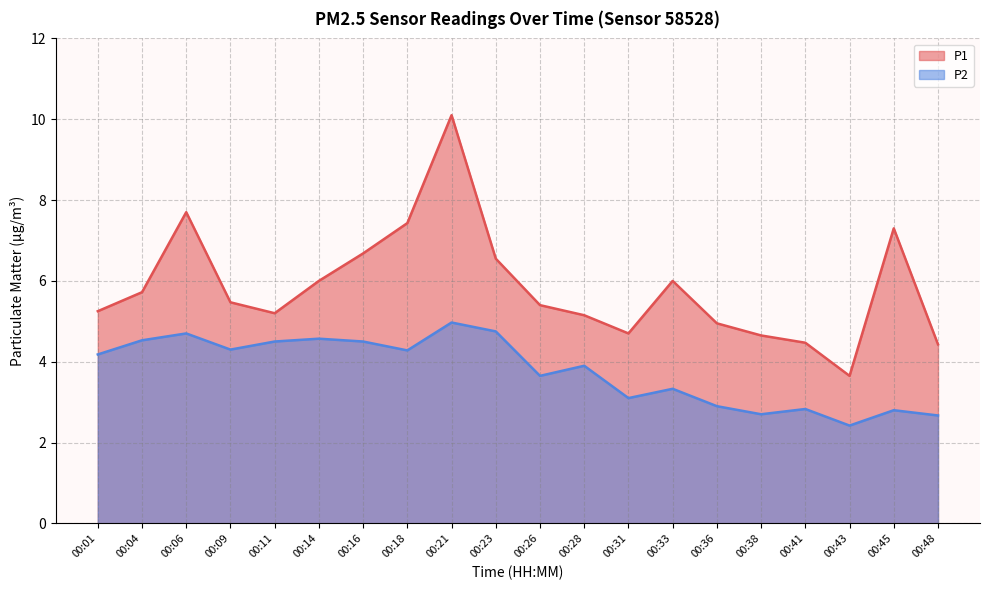

At which category does P2 reach its first local valley?

00:09